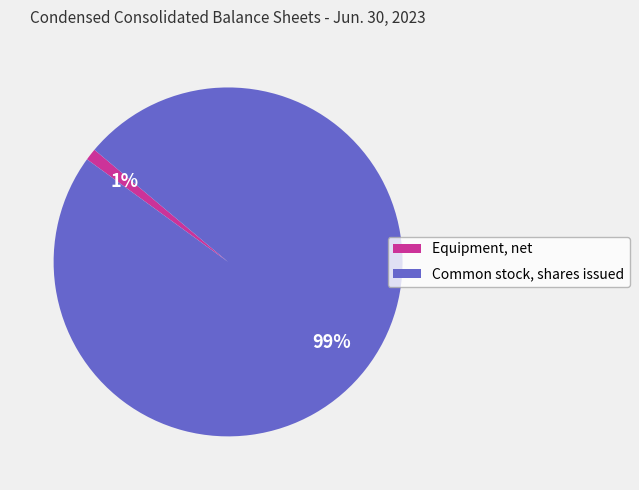

How many segments does this pie chart have?

2